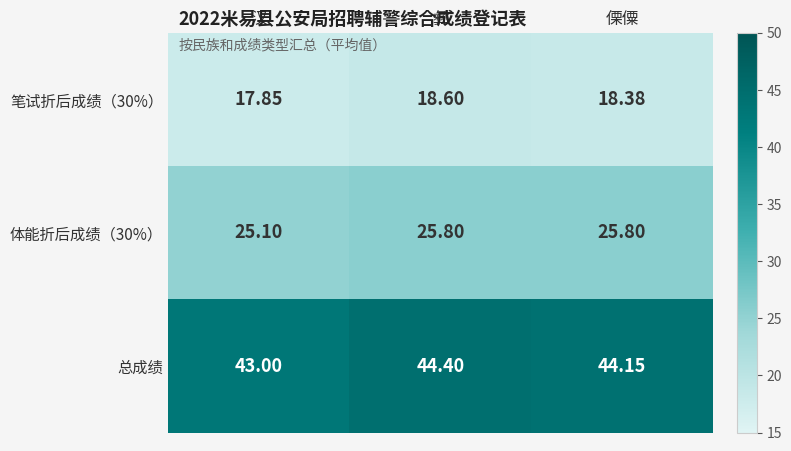

Rank the series at 汉 from lowest to highest value.

笔试折后成绩（30%）, 体能折后成绩（30%）, 总成绩